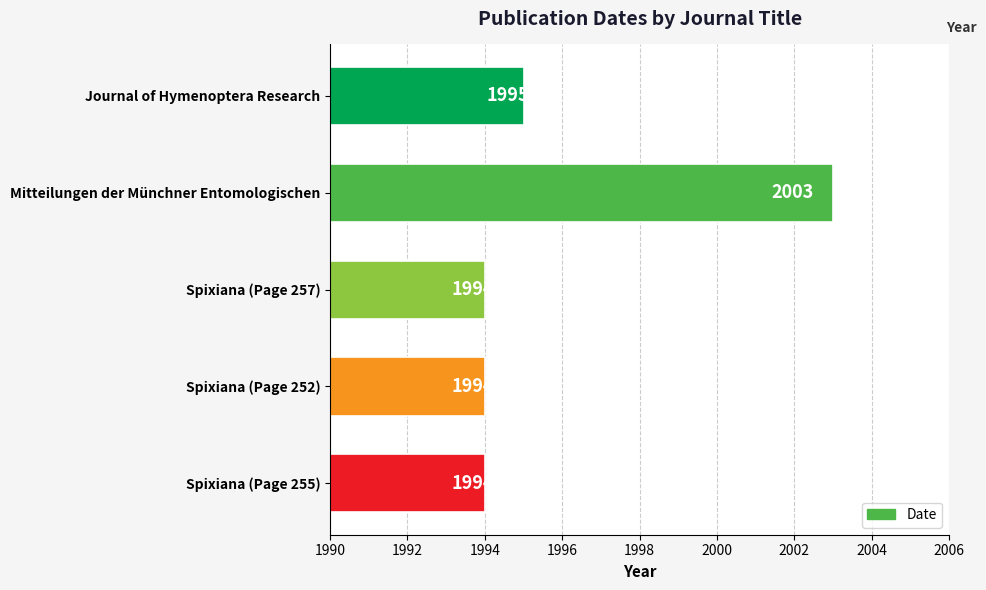

Reading top to bottom, what are all the values shown in this chart?

Journal of Hymenoptera Research=1995	Mitteilungen der Münchner Entomologischen=2003	Spixiana (Page 257)=1994	Spixiana (Page 252)=1994	Spixiana (Page 255)=1994